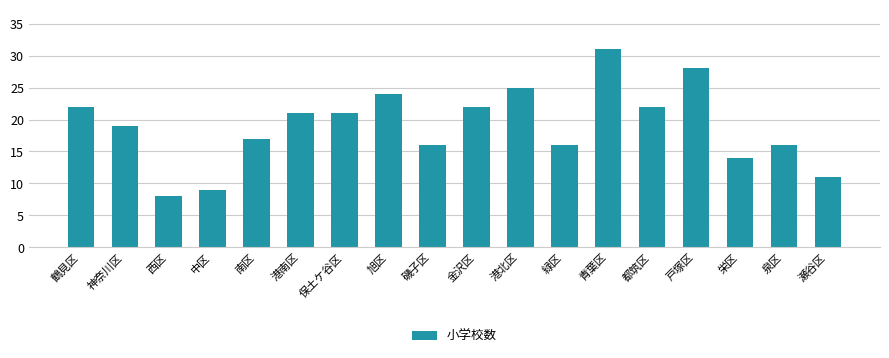

How many data points are less than 21?

9